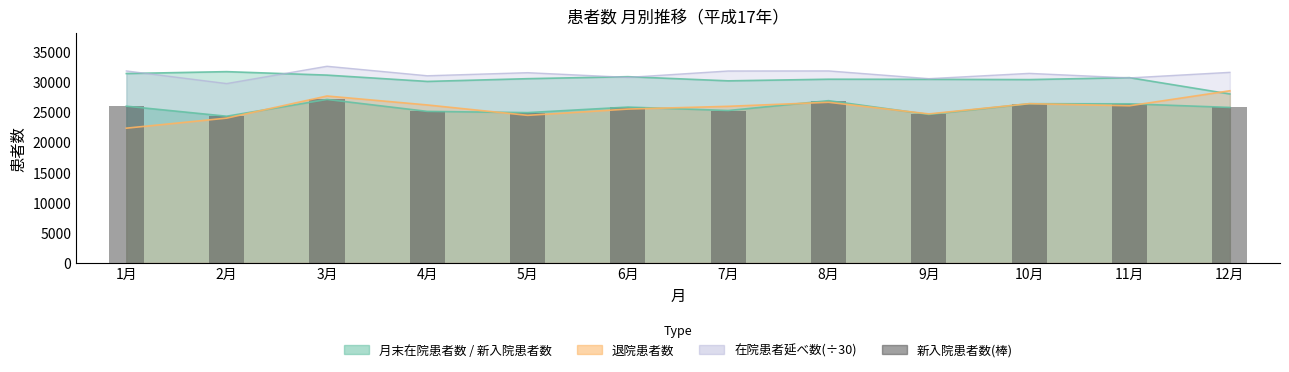

Which label corresponds to the largest value in the chart?

3月